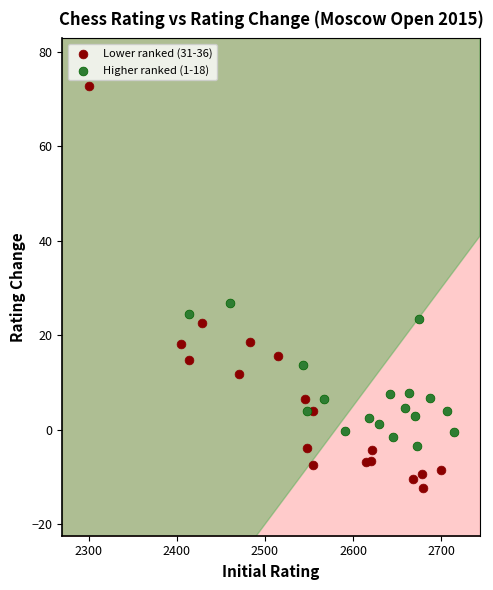

Which series contains the lowest Y value?

Lower ranked (31-36)